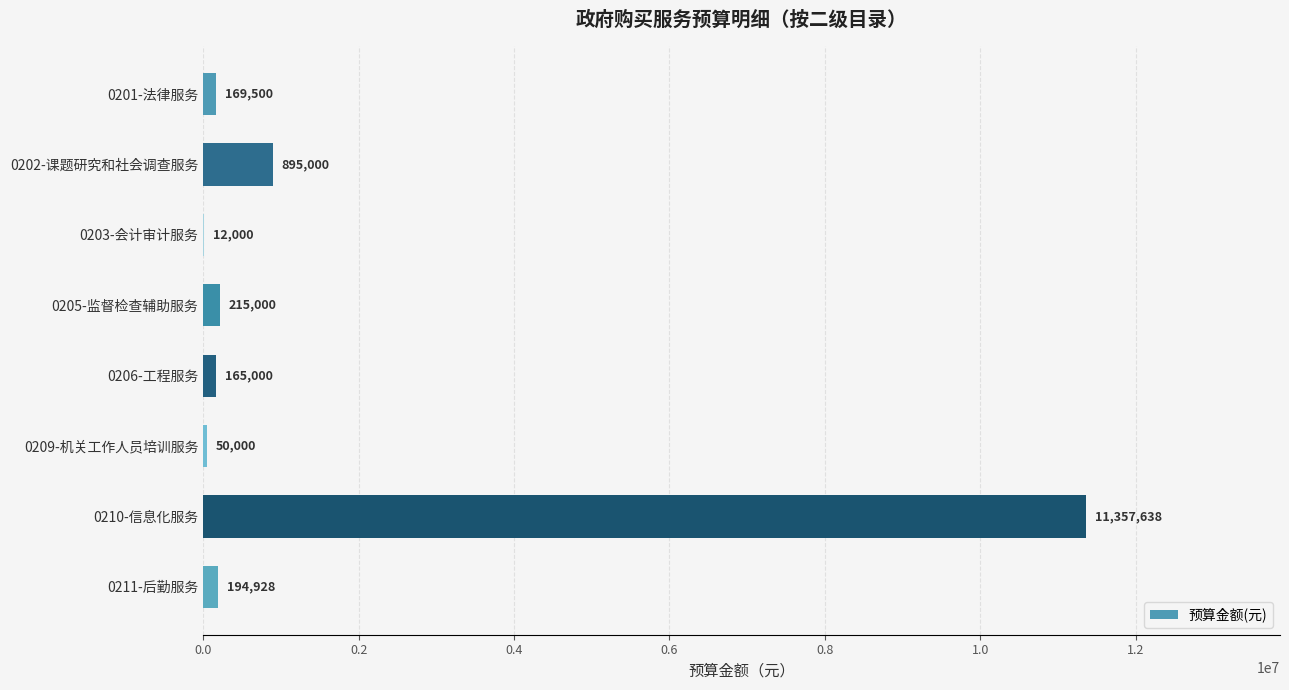

Where is the data nearest to the value 5684819?

0202-课题研究和社会调查服务